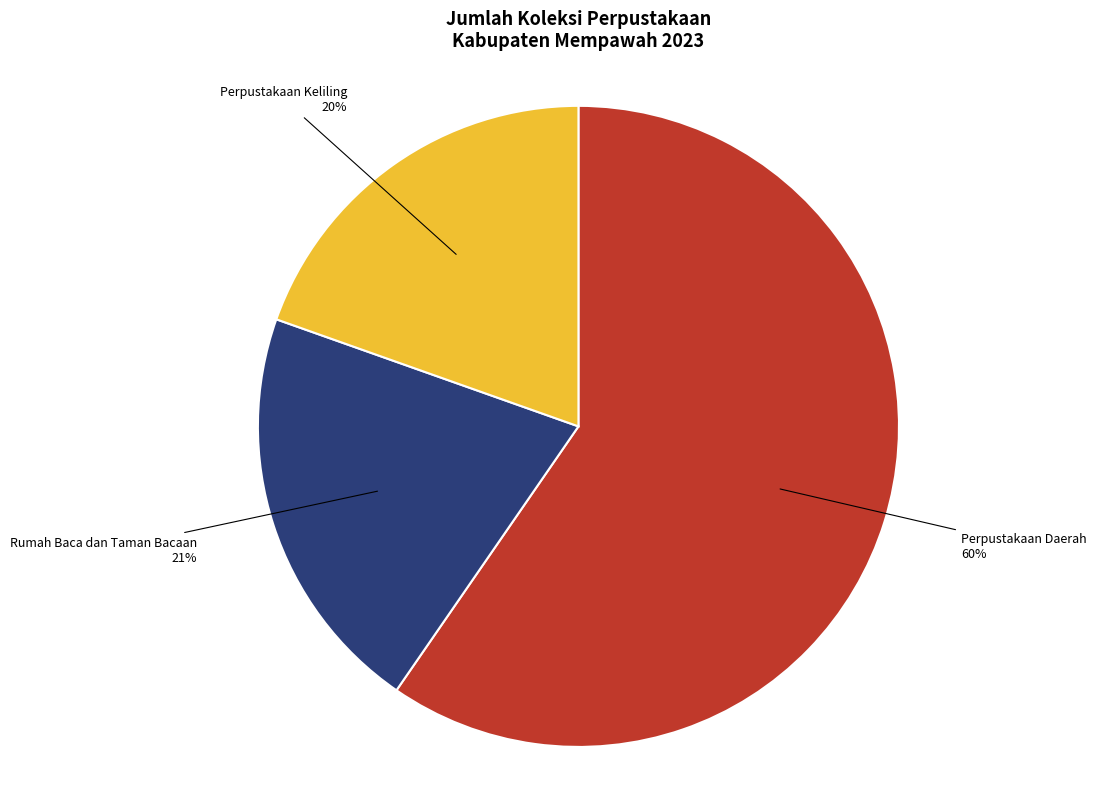

The Perpustakaan Daerah slice represents 48% of the pie. True or false?

False